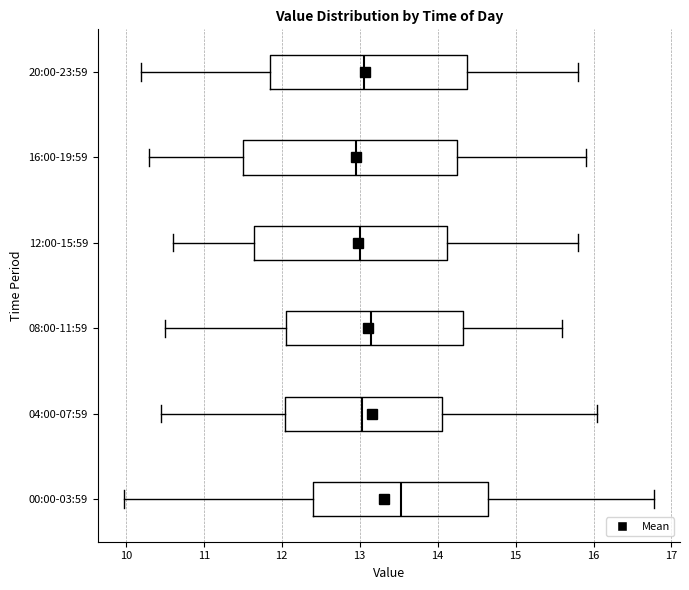

Comparing the boxes themselves (not the whiskers), which one is the widest?

16:00-19:59